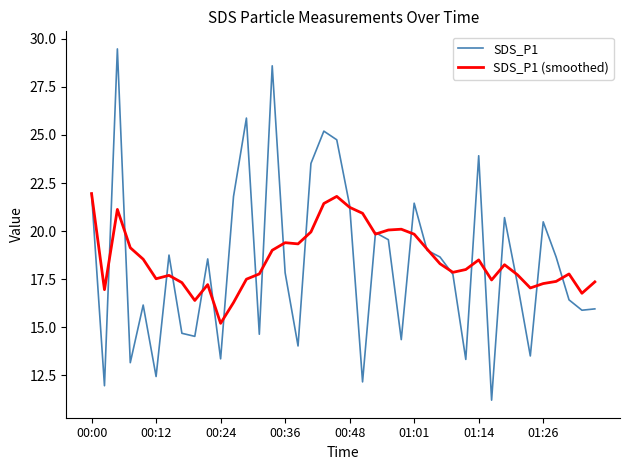

Rank the series by their maximum value, from highest to lowest.

SDS_P1, SDS_P1 (smoothed)